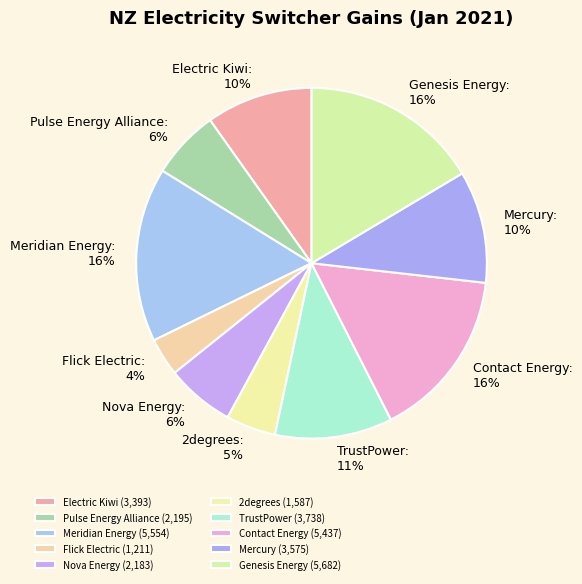

What is the ratio of the value at TrustPower to the value at Contact Energy?

0.7